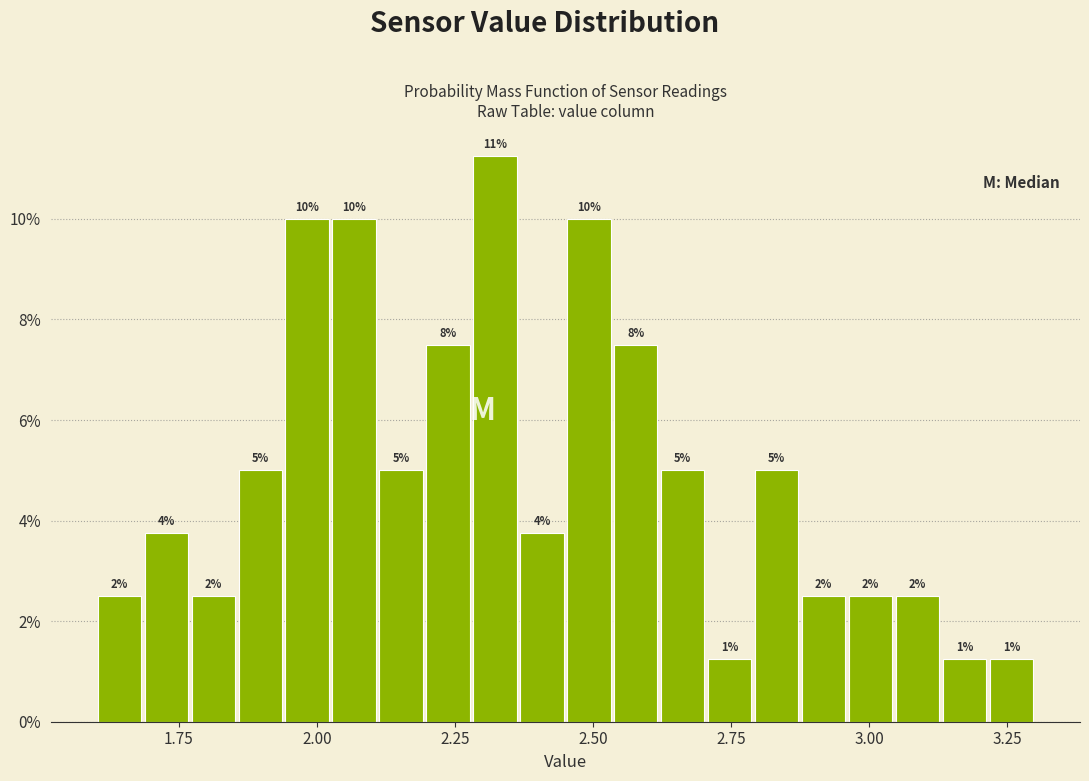

Around what value on the x-axis is the tallest bar? Give the approximate position of its centre, as read against the axis.

2.30